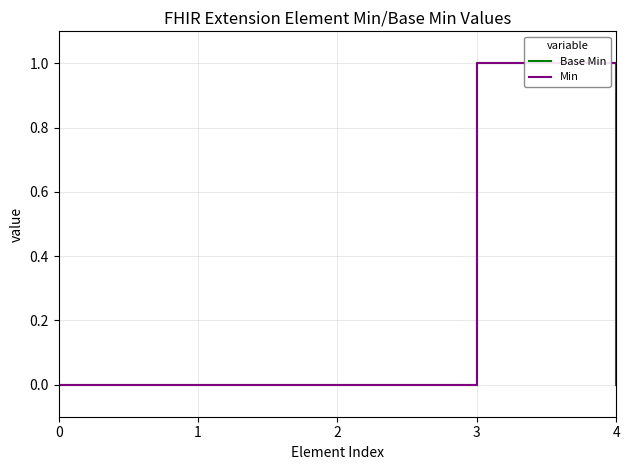

The Min series shows 0 at 0. True or false?

True